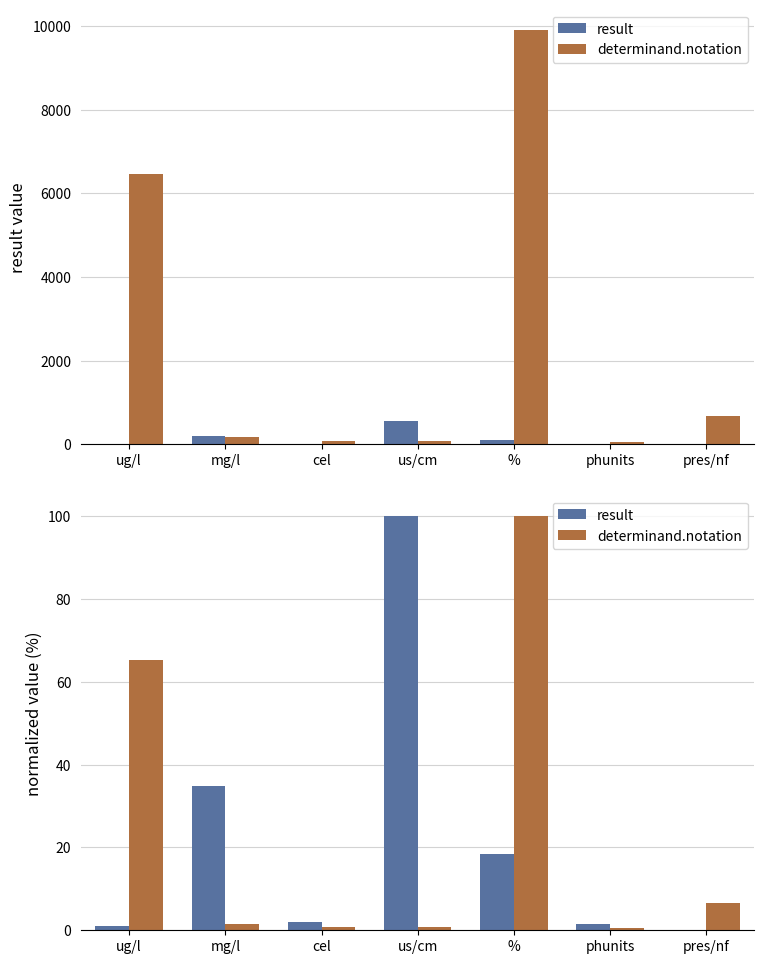

Rank the series by their average value, from highest to lowest.

determinand.notation, result